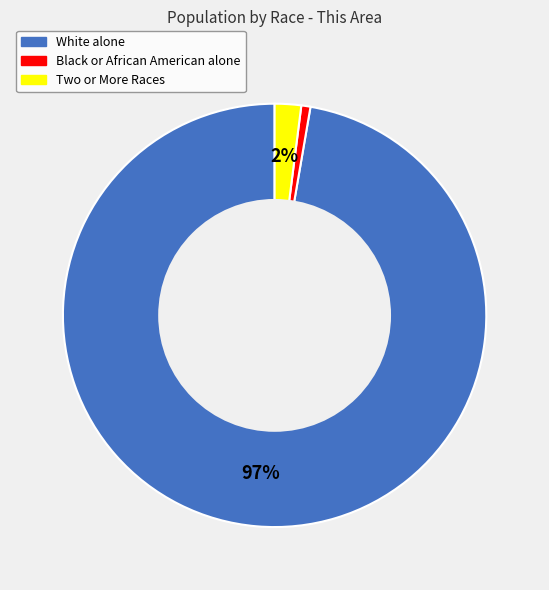

Is Two or More Races the majority of the pie?

No